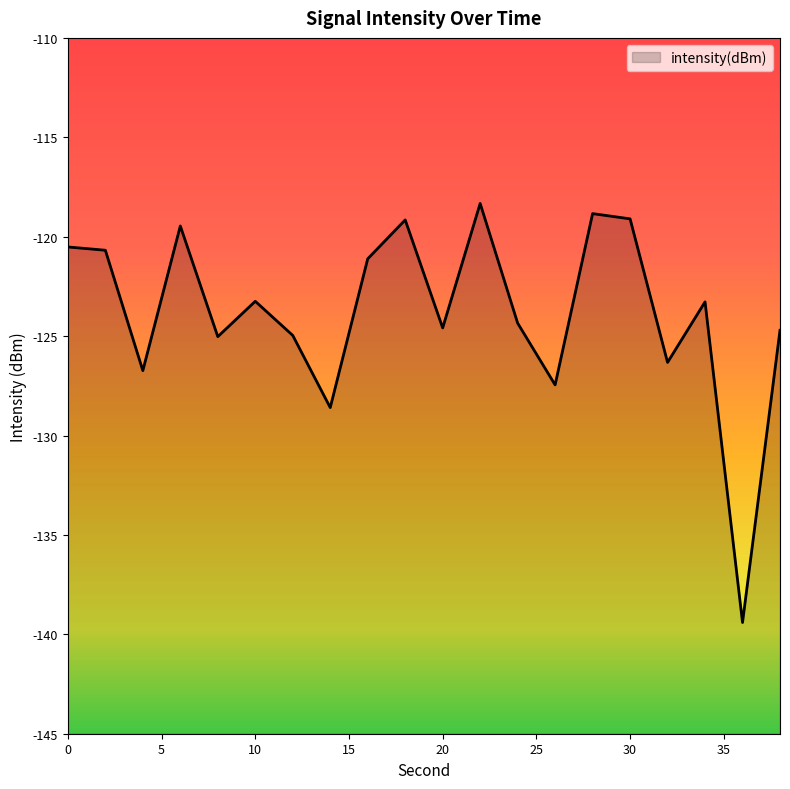

What is the greatest value displayed?

-118.3